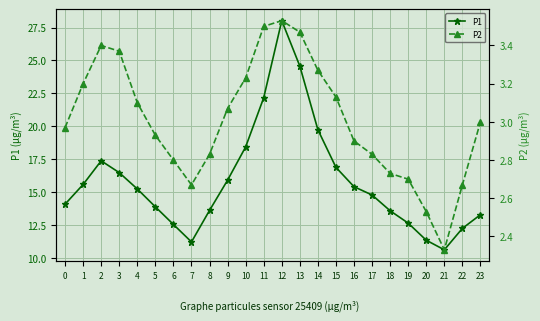

Which series has the widest spread of values?

P1